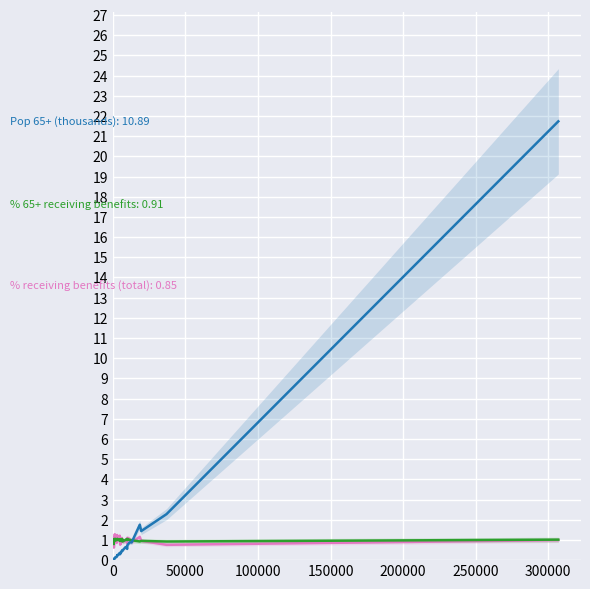

What is the difference between the maximum and minimum values in the % receiving benefits (total) series?

0.7